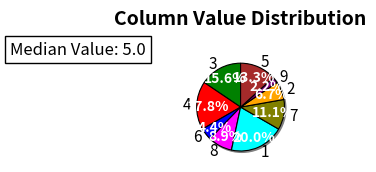

What percentage is the 2 slice, to the nearest percent?

7%